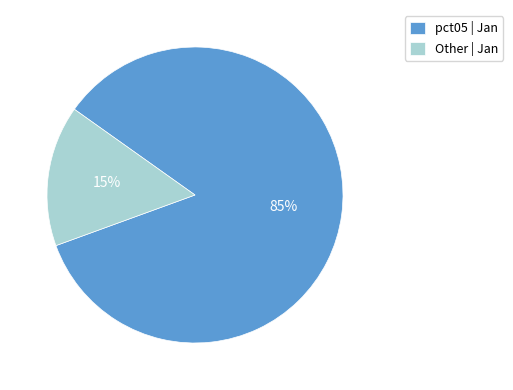

To the nearest percent, what portion does pct05 | Jan represent?

85%